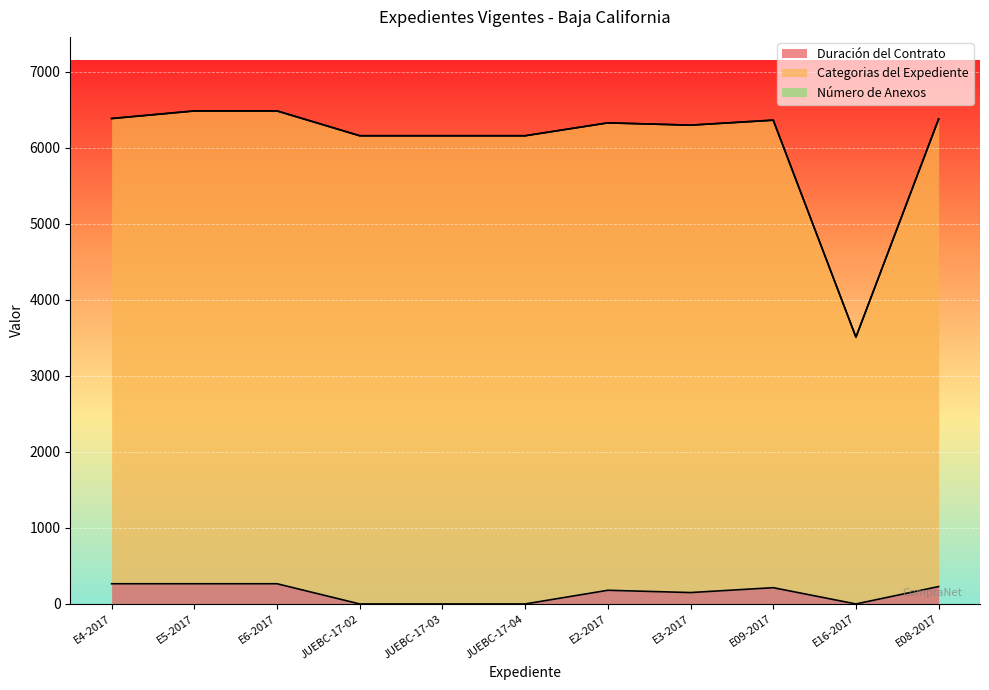

Between E2-2017 and E4-2017, which is larger?

E4-2017